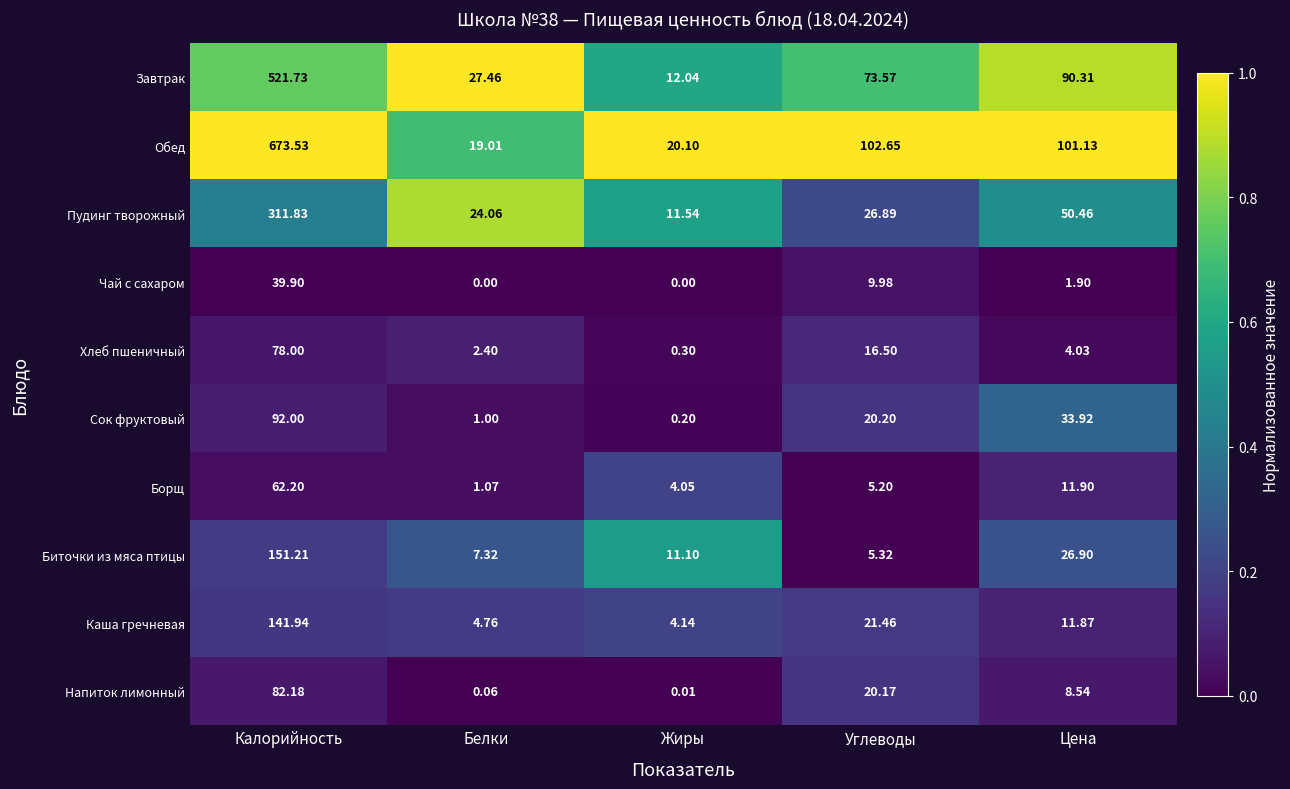

List the series in order of their peak value, highest first.

Обед, Завтрак, Пудинг творожный, Биточки из мяса птицы, Каша гречневая, Сок фруктовый, Напиток лимонный, Хлеб пшеничный, Борщ, Чай с сахаром